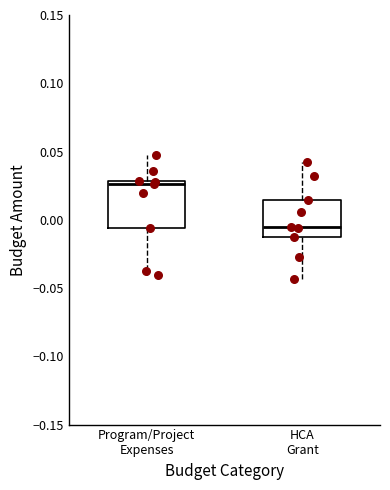

Reading left to right, transcribe this box plot: for each box, give where its median line is, the range the box spans, and where its two whiskers end, as read against the y-axis. The values are not printed on the chart, so give them approximately, as read against the axis.

Program/Project Expenses: median 0.025, box -0.005 to 0.030, whiskers -0.040 to 0.050
HCA Grant: median -0.005, box -0.015 to 0.015, whiskers -0.045 to 0.045